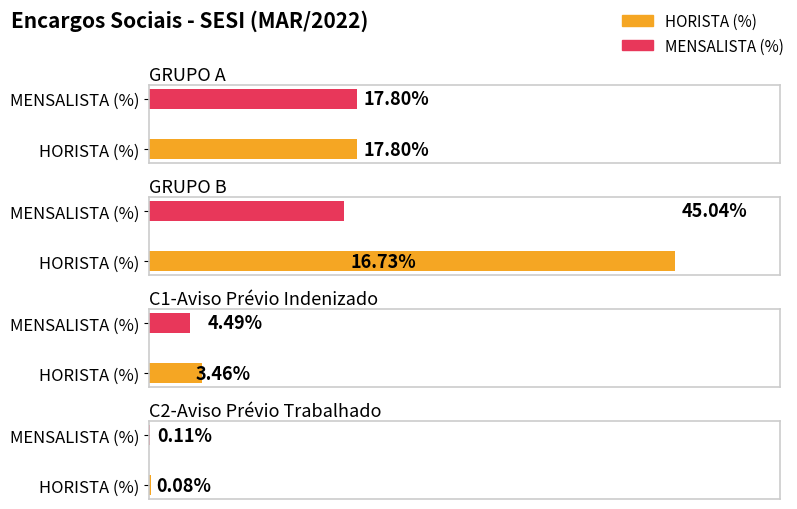

What position from the left is C1-Aviso Prévio Indenizado?

3